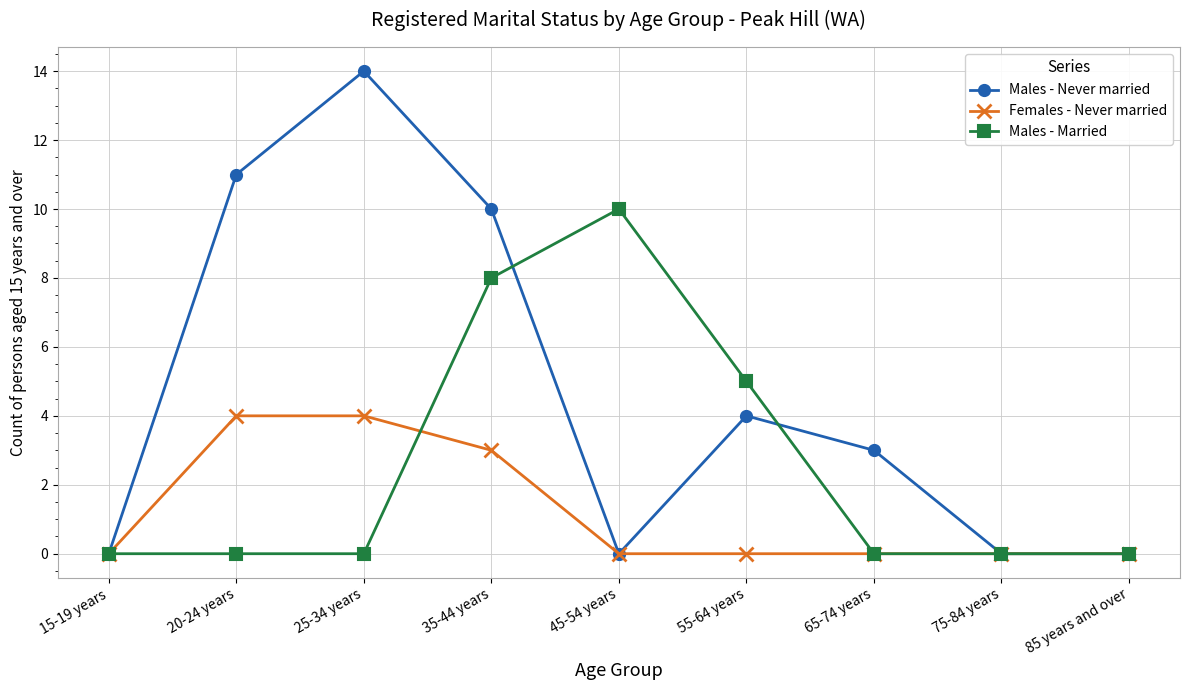

Rank the series by their average value, from lowest to highest.

Females - Never married, Males - Married, Males - Never married